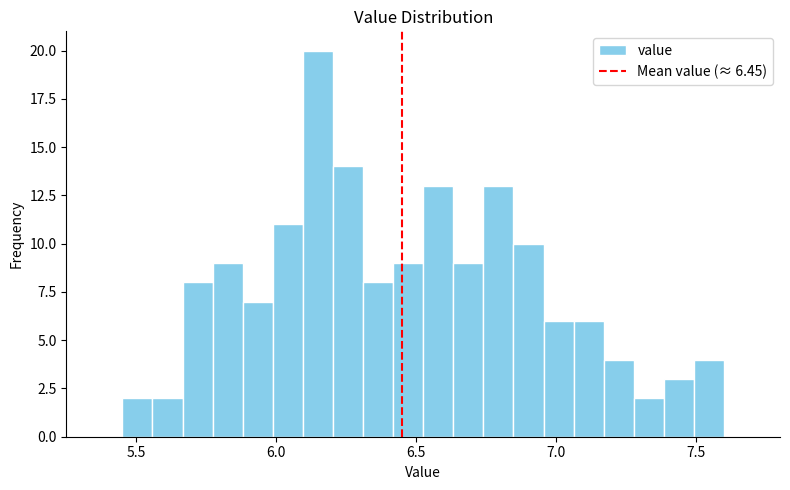

Around what value on the x-axis is the tallest bar? Give the approximate position of its centre, as read against the axis.

6.15